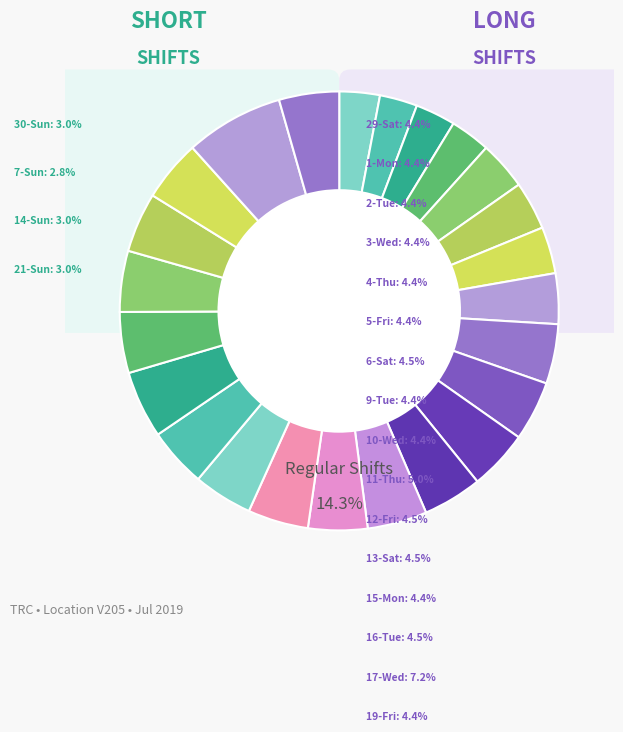

Between 12-Fri and 13-Sat, which is larger?

13-Sat